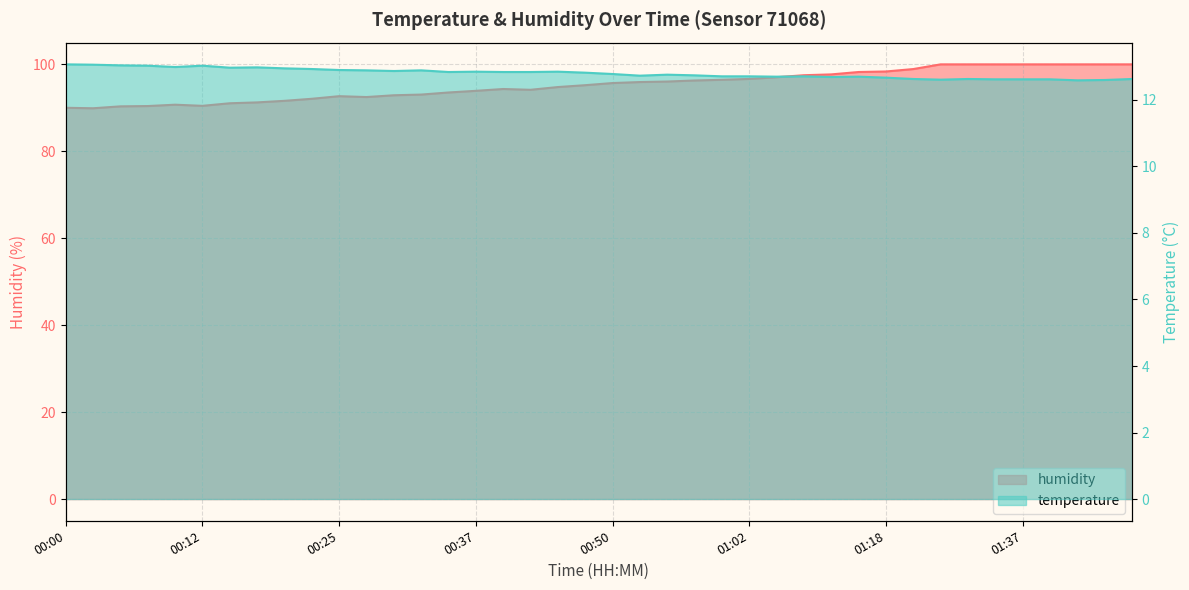

How many lines are shown in the chart?

2